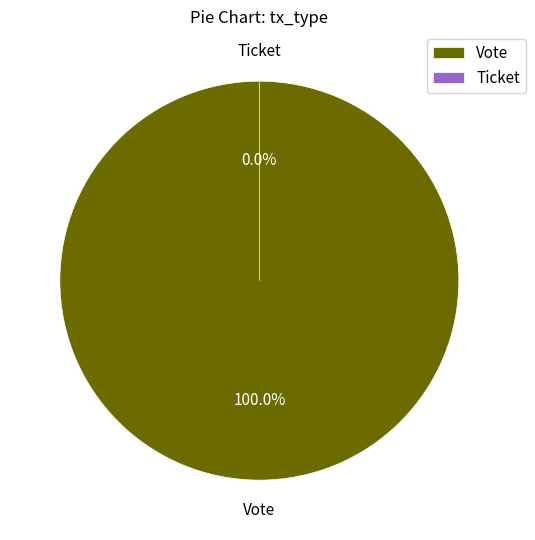

What is the smallest slice in the pie chart?

Ticket